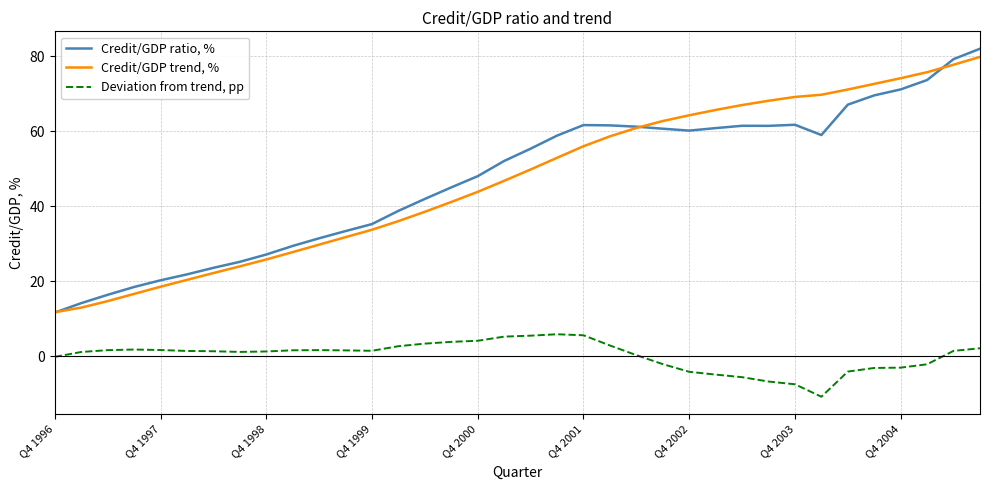

True or false: Deviation from trend, pp and Credit/GDP trend, % cross at least once.

False